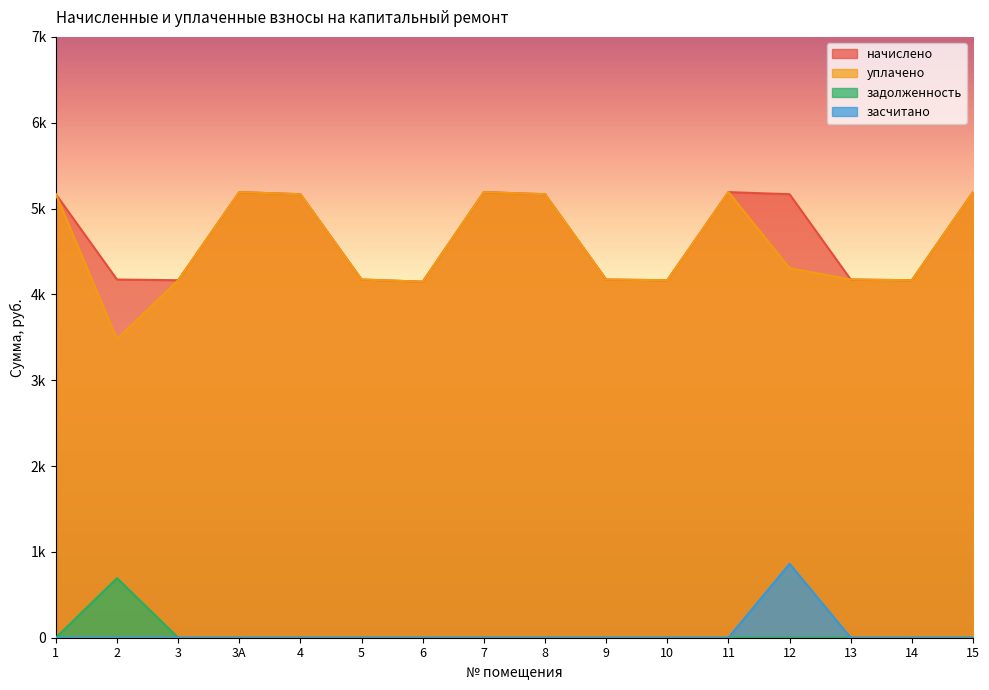

Reading left to right, what are all the values shown in this chart?

начислено: 1=5166.7	2=4173.1	3=4164.9	3А=5191.6	4=5166.7	5=4173.1	6=4148.2	7=5191.6	8=5166.7	9=4173.1	10=4164.8	11=5191.6	12=5166.7	13=4173.1	14=4164.8	15=5191.6
уплачено: 1=5166.7	2=3477.7	3=4164.9	3А=5191.6	4=5166.7	5=4173.1	6=4148.2	7=5191.6	8=5166.7	9=4173.1	10=4164.8	11=5191.6	12=4305.6	13=4173.1	14=4164.8	15=5191.6
задолженность: 1=0.0	2=693.8	3=0.0	3А=0.0	4=0.0	5=0.0	6=0.0	7=0.0	8=0.0	9=0.0	10=0.0	11=0.0	12=0.0	13=0.0	14=0.0	15=0.0
засчитано: 1=0.0	2=0.0	3=0.0	3А=0.0	4=0.0	5=0.0	6=0.0	7=0.0	8=0.0	9=0.0	10=0.0	11=0.0	12=861.1	13=0.0	14=0.0	15=0.0